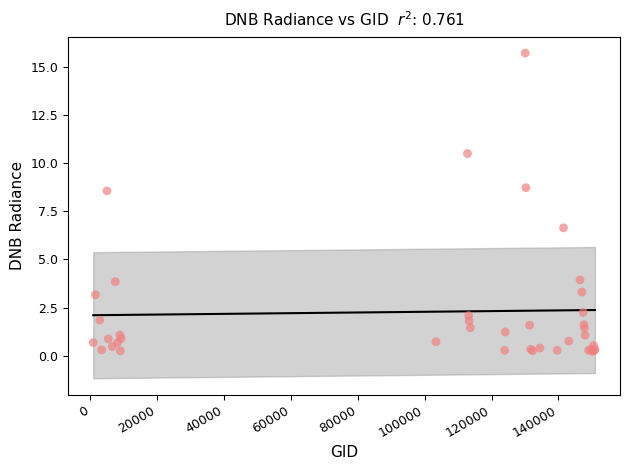

What Y value in the scatter plot is closest to 7?

6.6